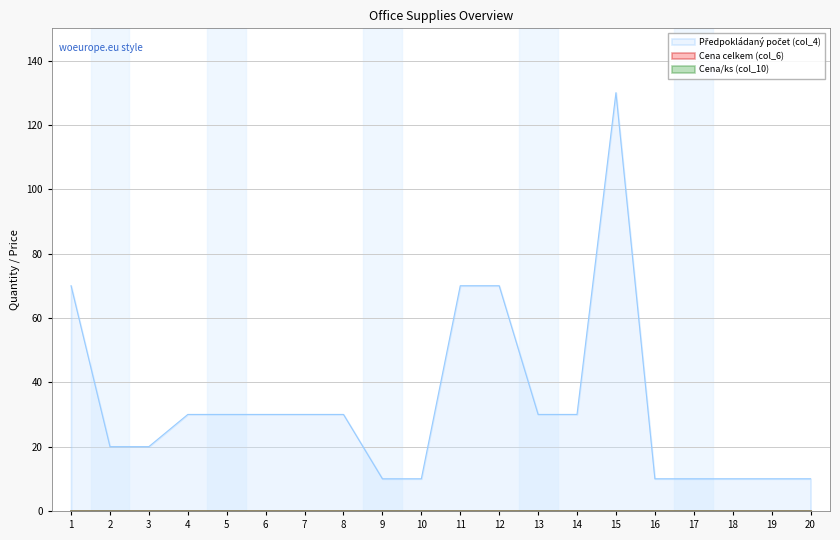

Which series has the largest range (max minus min)?

Předpokládaný počet (col_4)